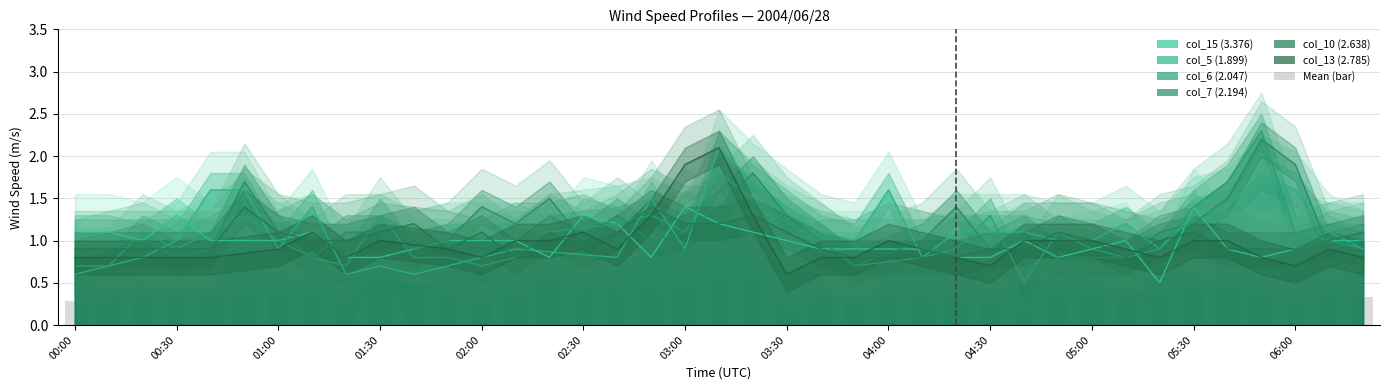

Read the value at 05:30.

0.4